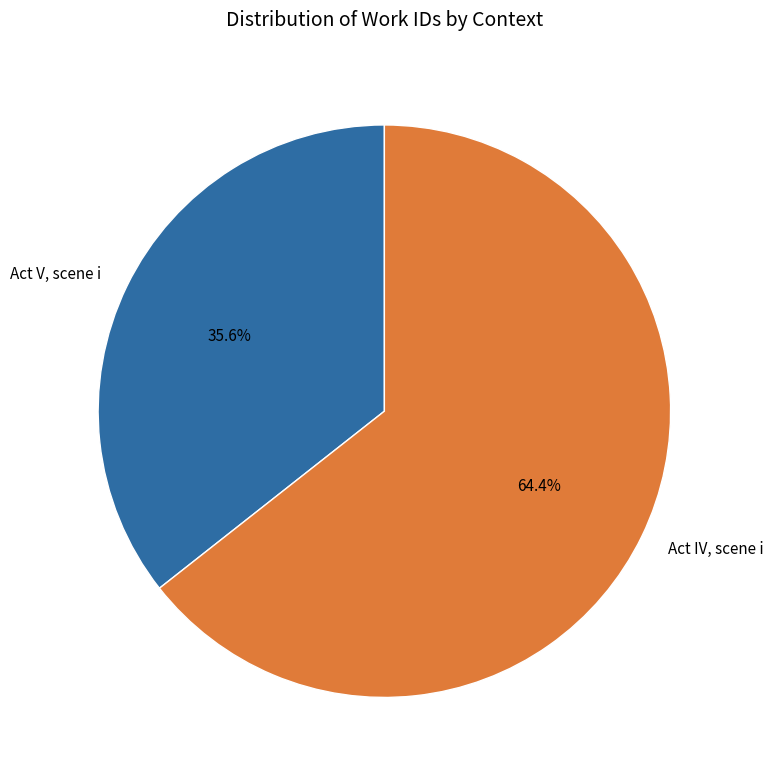

Combined, do Act IV, scene i and Act V, scene i account for over 50%?

Yes